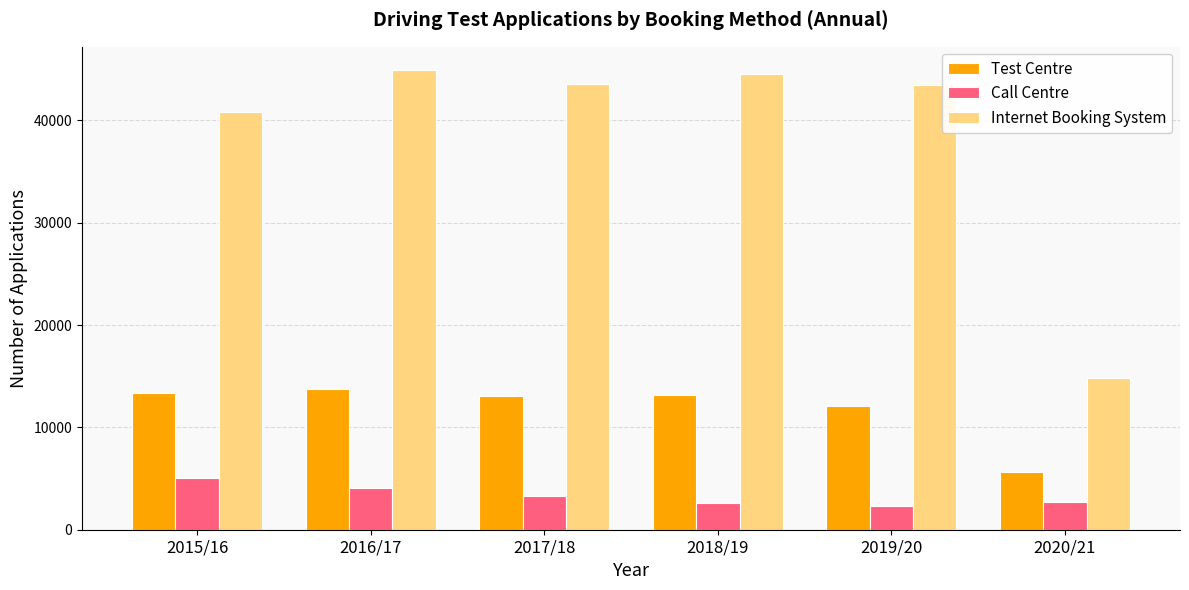

List the series in order of their overall mean, lowest first.

Call Centre, Test Centre, Internet Booking System